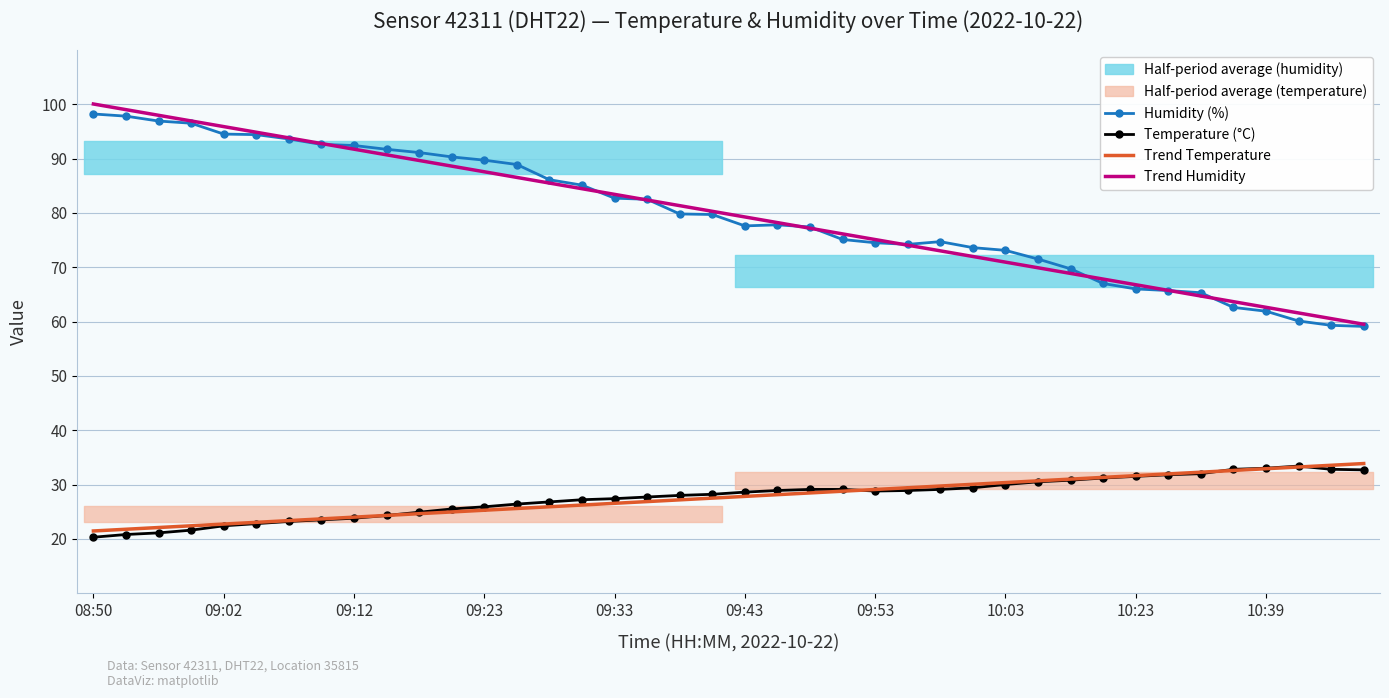

Is it true that Humidity (%) equals 89.7 at 09:23?

True